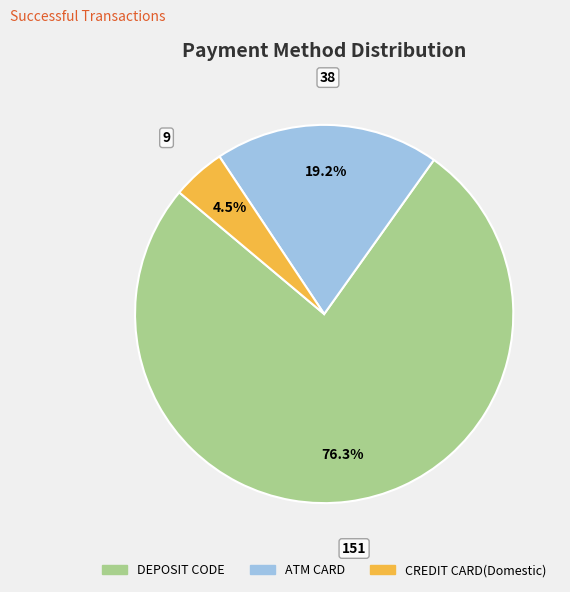

Is it true that DEPOSIT CODE is 76% of the pie?

True